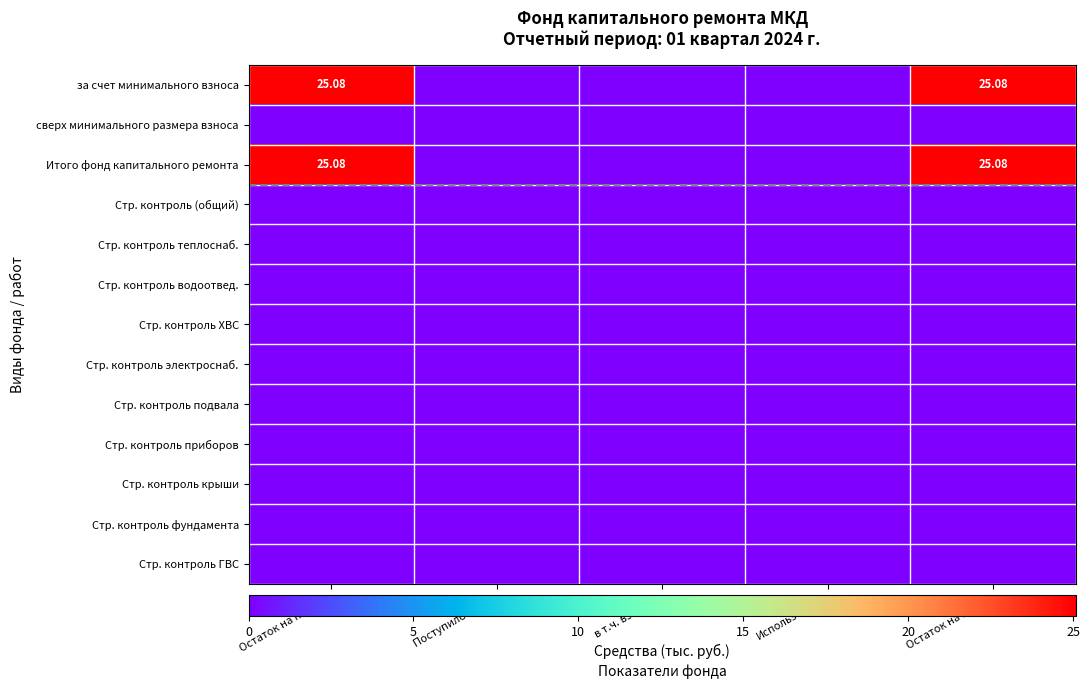

The Стр. контроль ГВС series shows 0.0 at Остаток на начало. True or false?

True